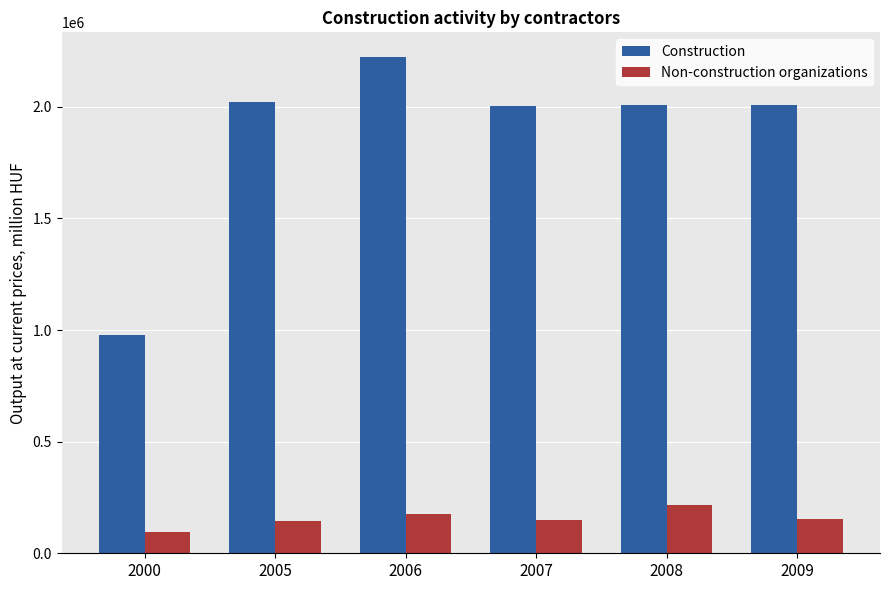

What is the sum of all Non-construction organizations values?

941974.8